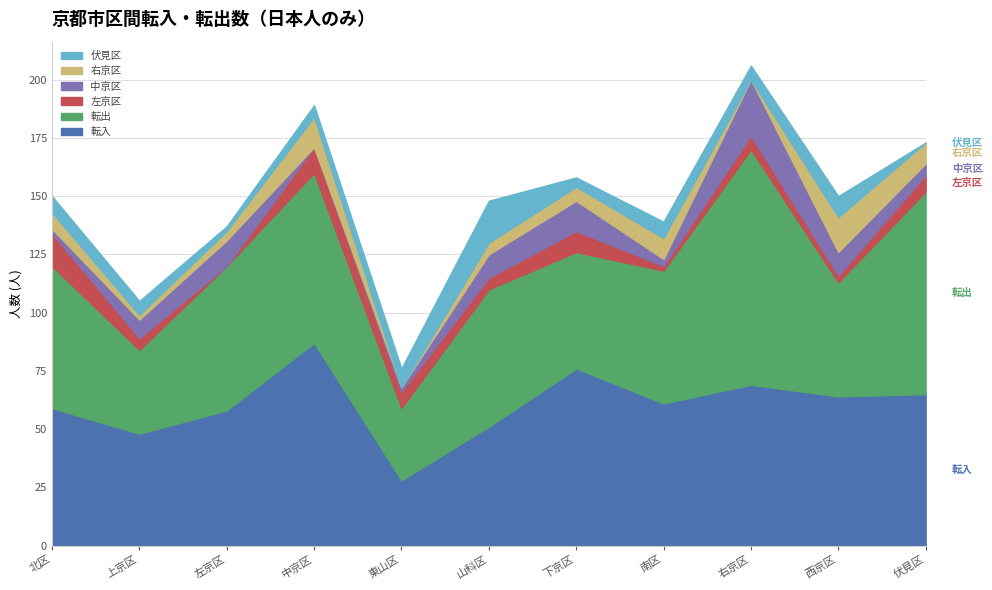

What is the sum of all 中京区_col values?

88